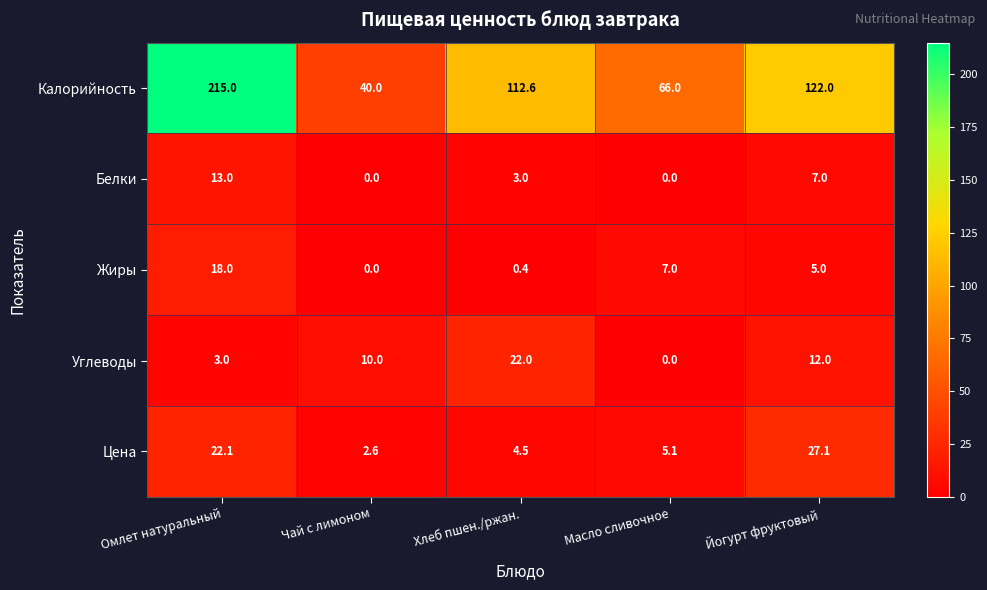

Which series changed the most between Омлет натуральный and Йогурт фруктовый?

Калорийность